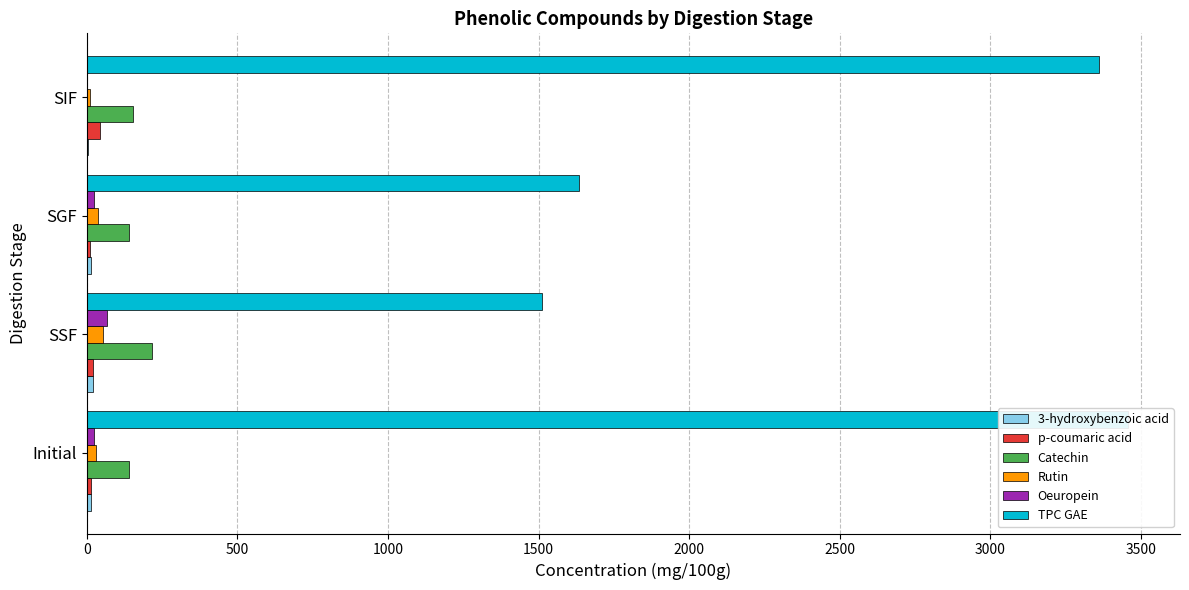

How many series are shown in this chart?

6